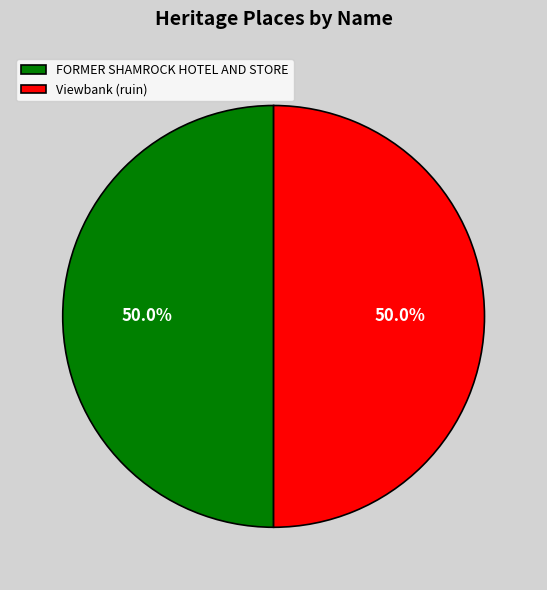

Do FORMER SHAMROCK HOTEL AND STORE and Viewbank (ruin) together represent more than half of the pie?

Yes